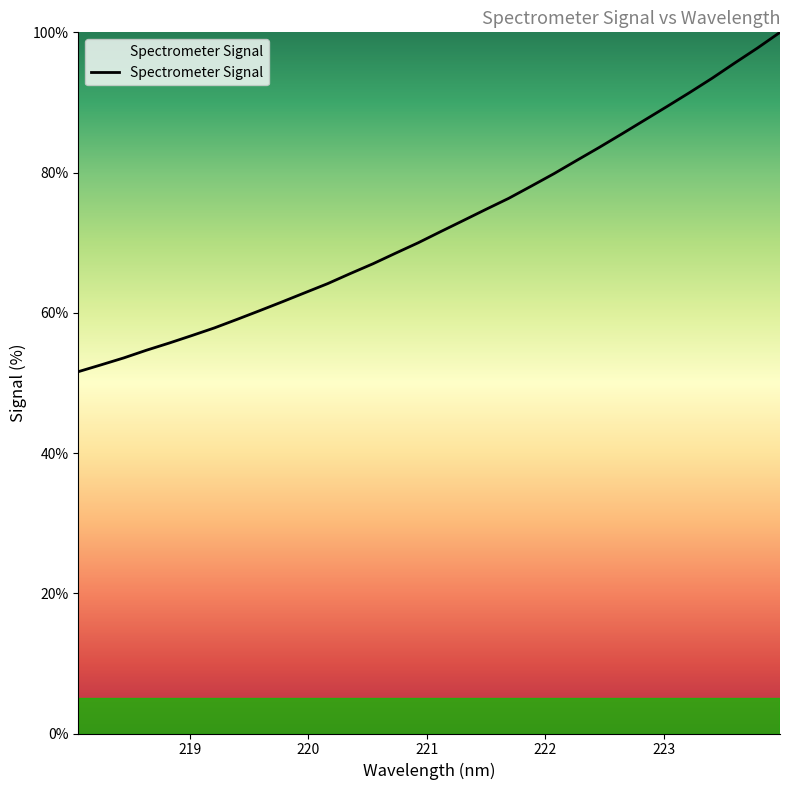

What is the difference between the maximum and minimum values?

48.4